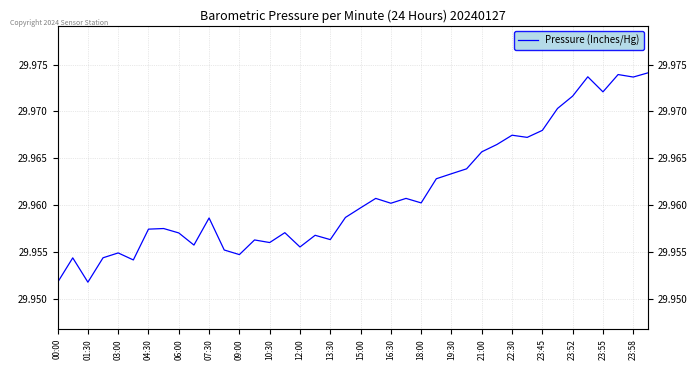

Between 39 and 20, which is larger?

39